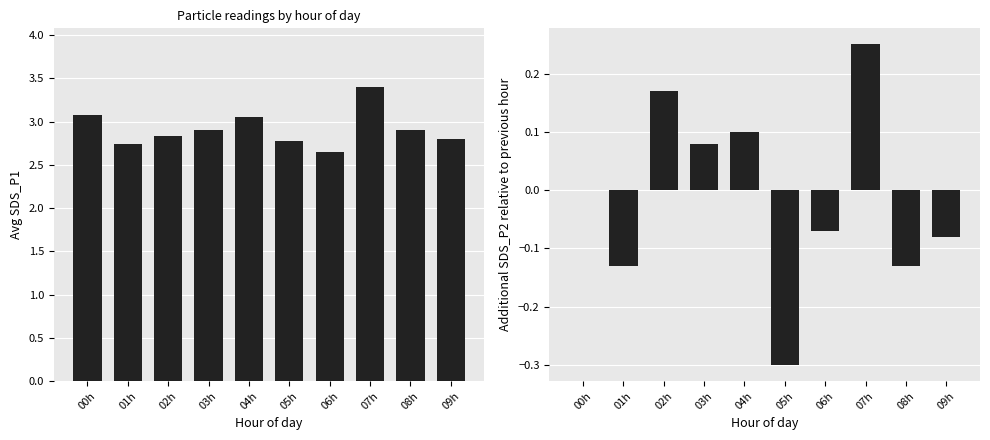

True or false: SDS_P1 has a value of 5.0 at 00h.

False